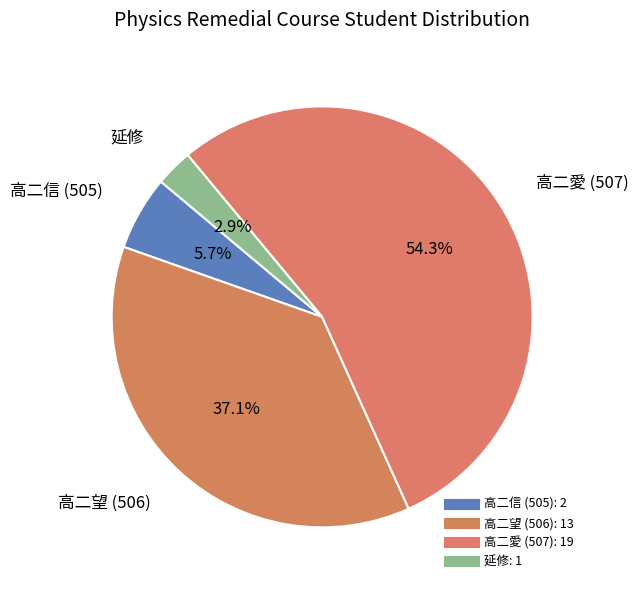

To the nearest percent, what is the average slice percentage?

25%